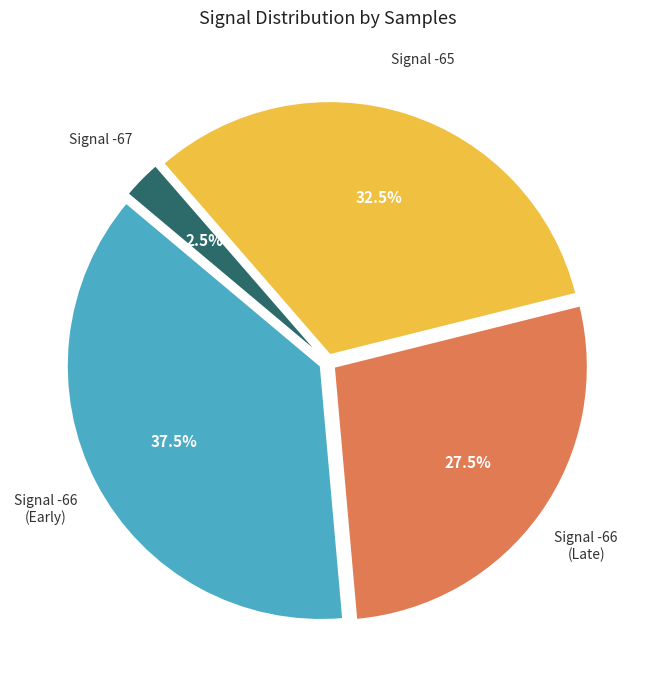

Is there any slice that represents more than half of the pie?

No